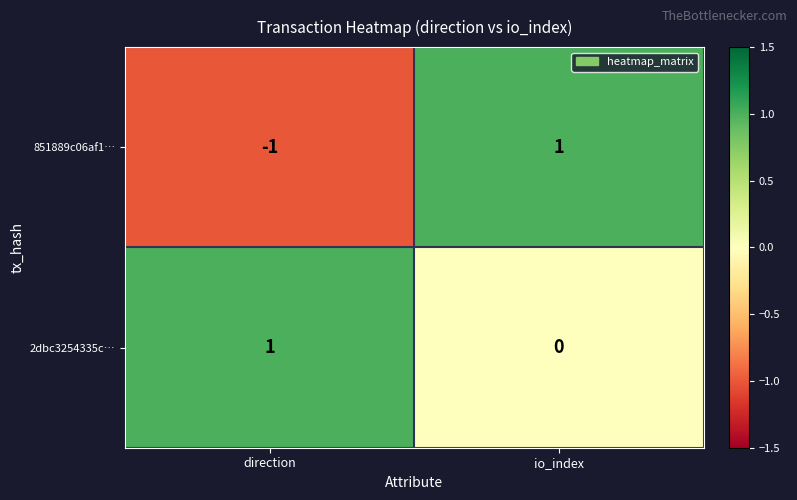

What is the difference between the highest and lowest values at direction?

2